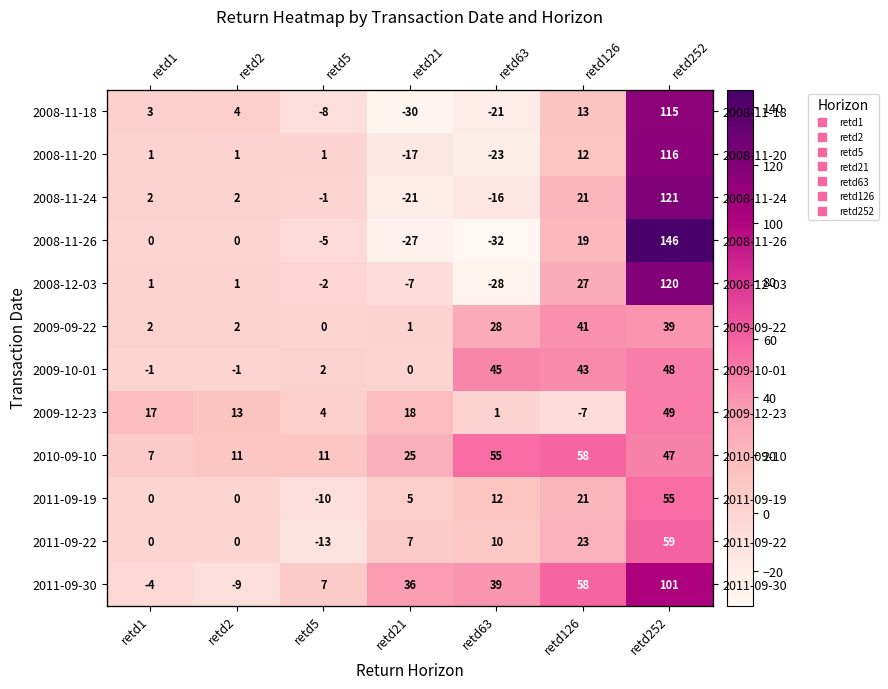

How many series are shown in this chart?

12